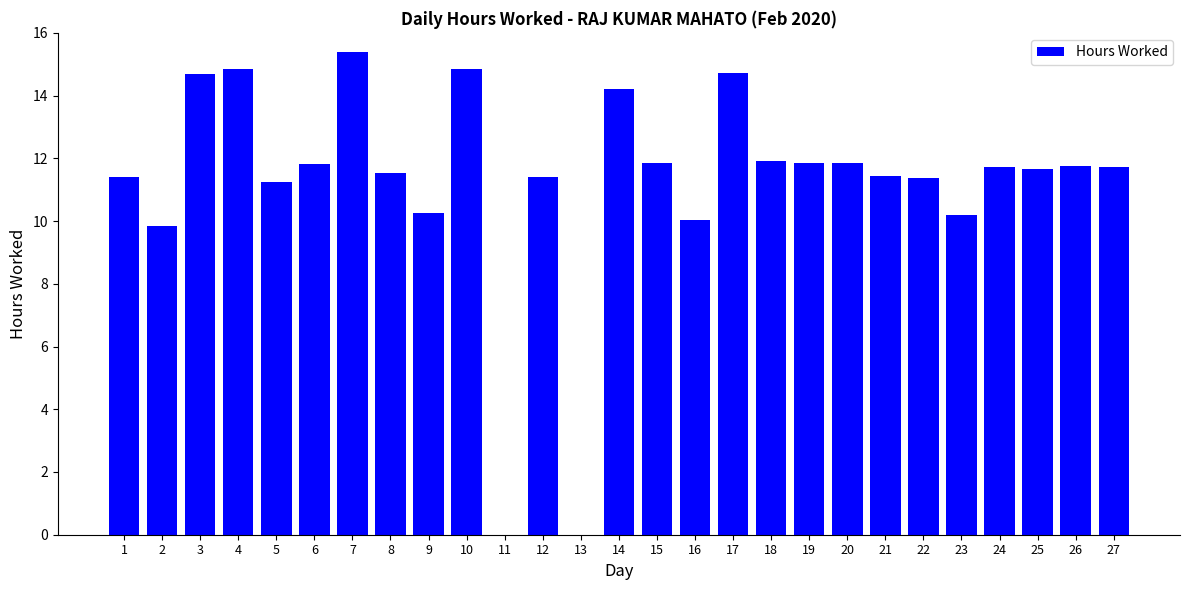

What is the average value?

11.2